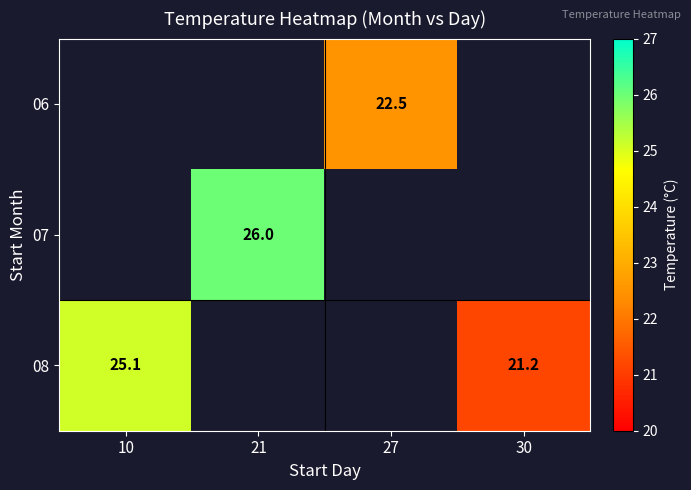

List the labels in order of 06 value, largest first.

10, 21, 27, 30